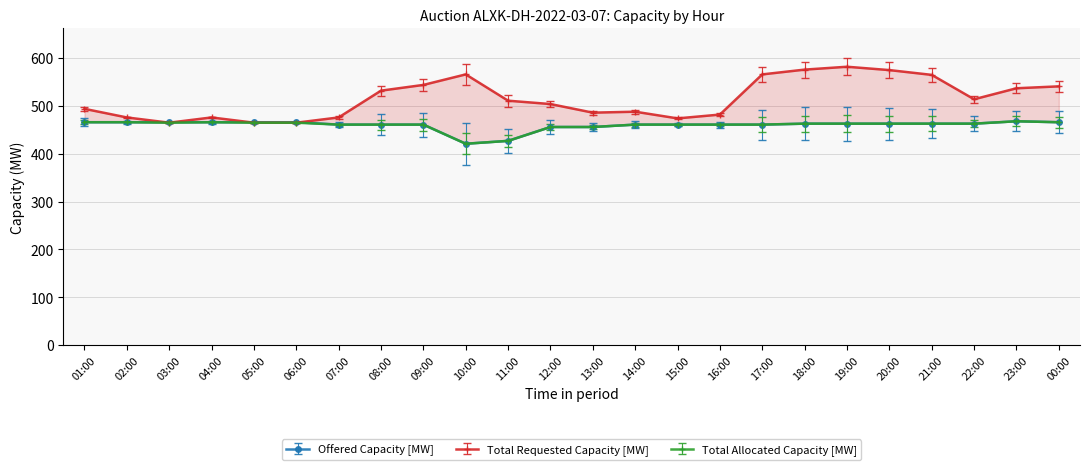

How many interior local peaks does the Total Allocated Capacity [MW] series have?

2